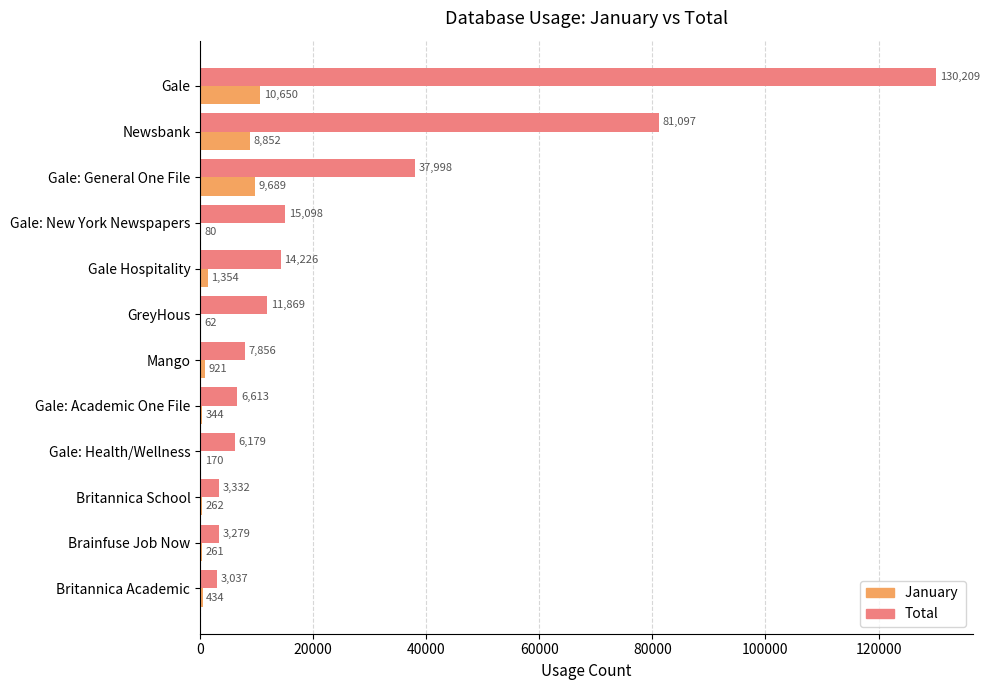

Which label corresponds to the largest value in the chart?

Gale